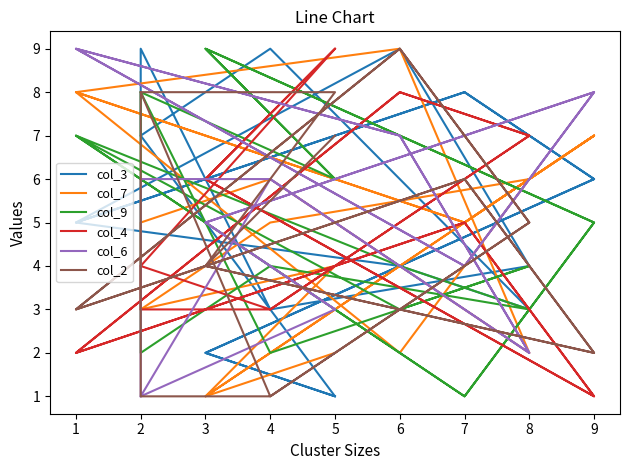

Between which two adjacent categories do col_6 and col_4 first intersect?

3 and 9